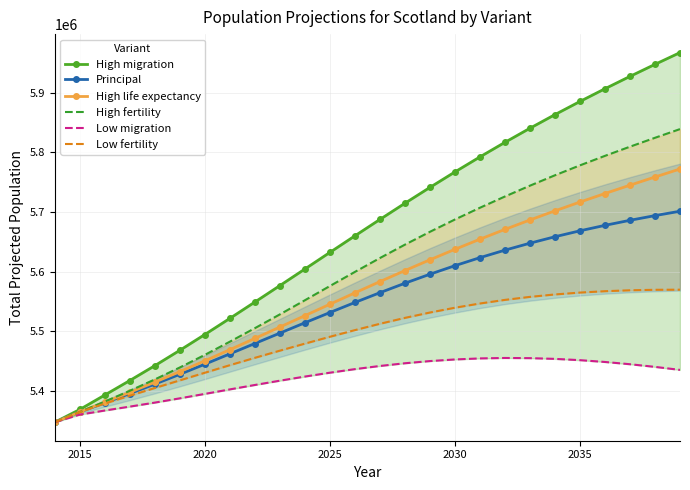

How many data points in Principal are less than 5564854?

13